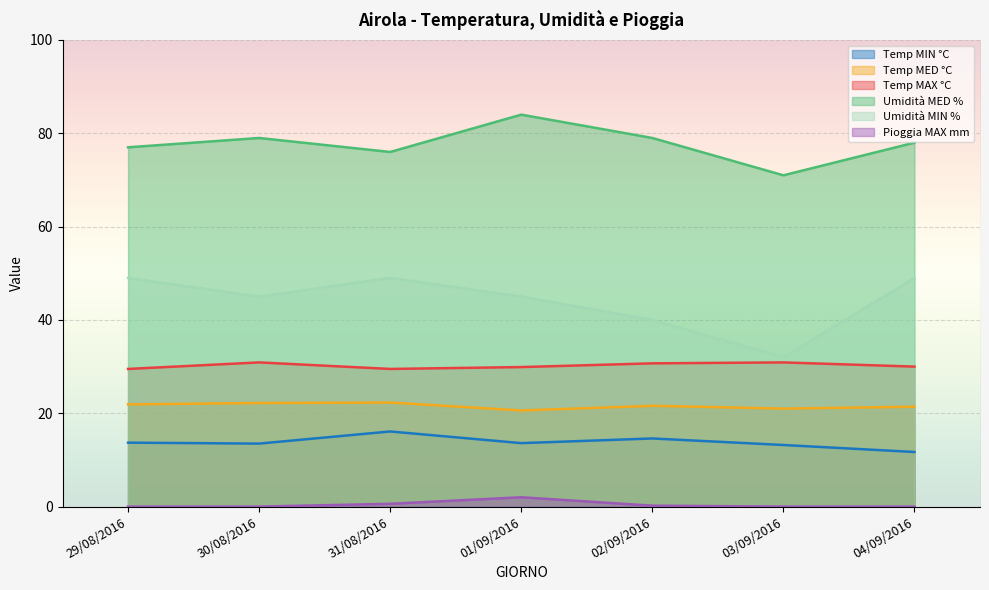

How many Umidità MIN % values are between 40 and 49?

6